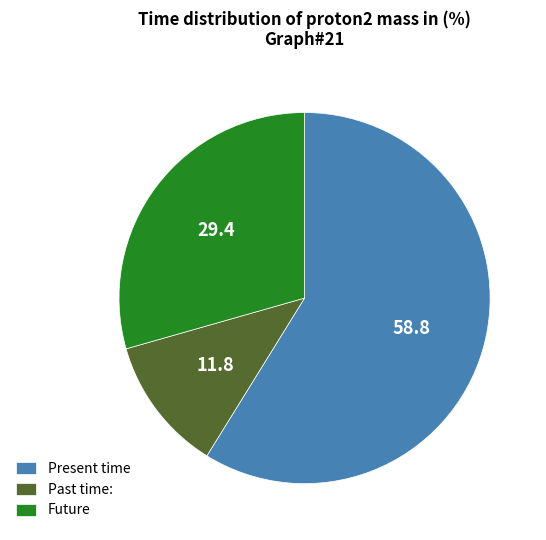

What is the smallest slice in the pie chart?

Past time: